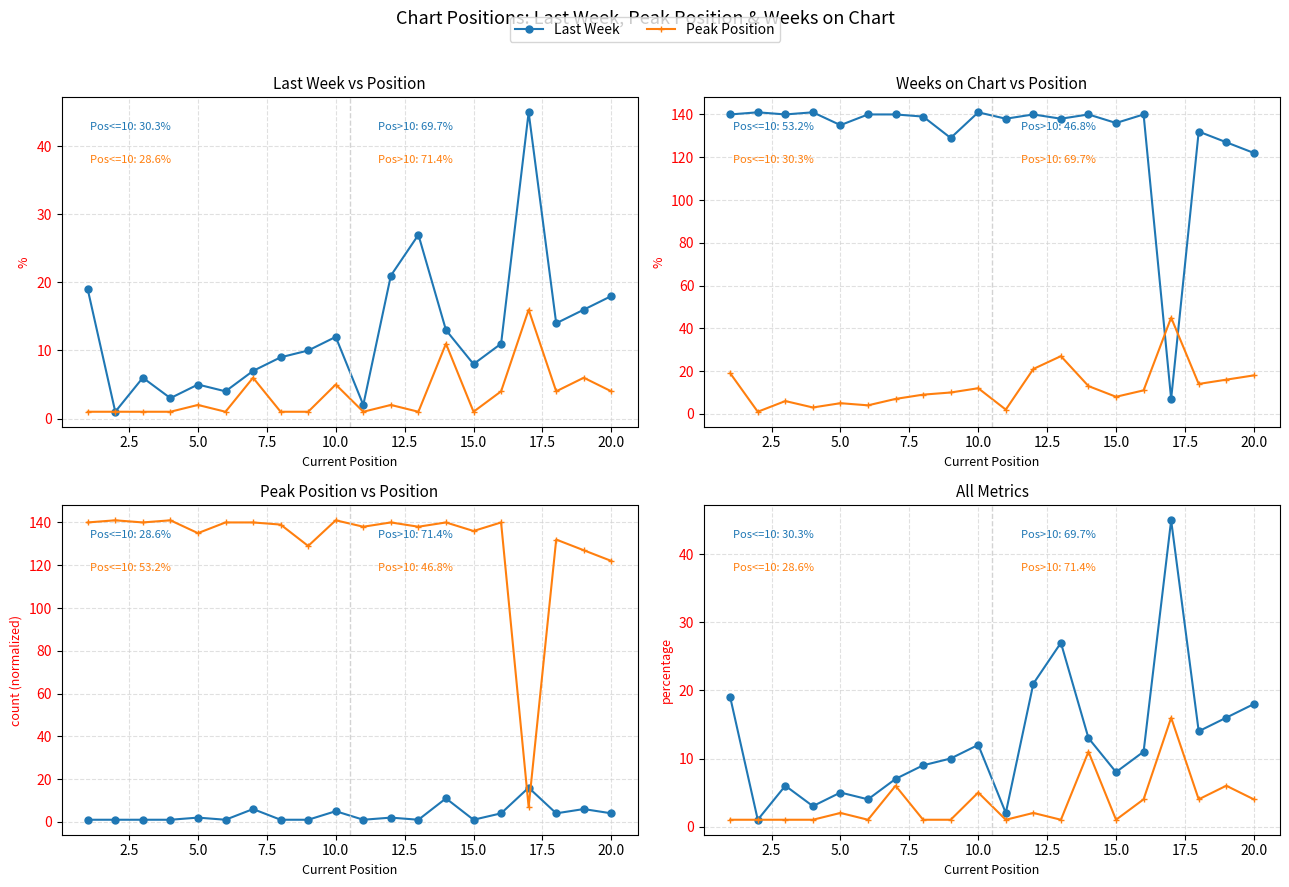

Where is Peak Position nearest to the value 8?

15.0